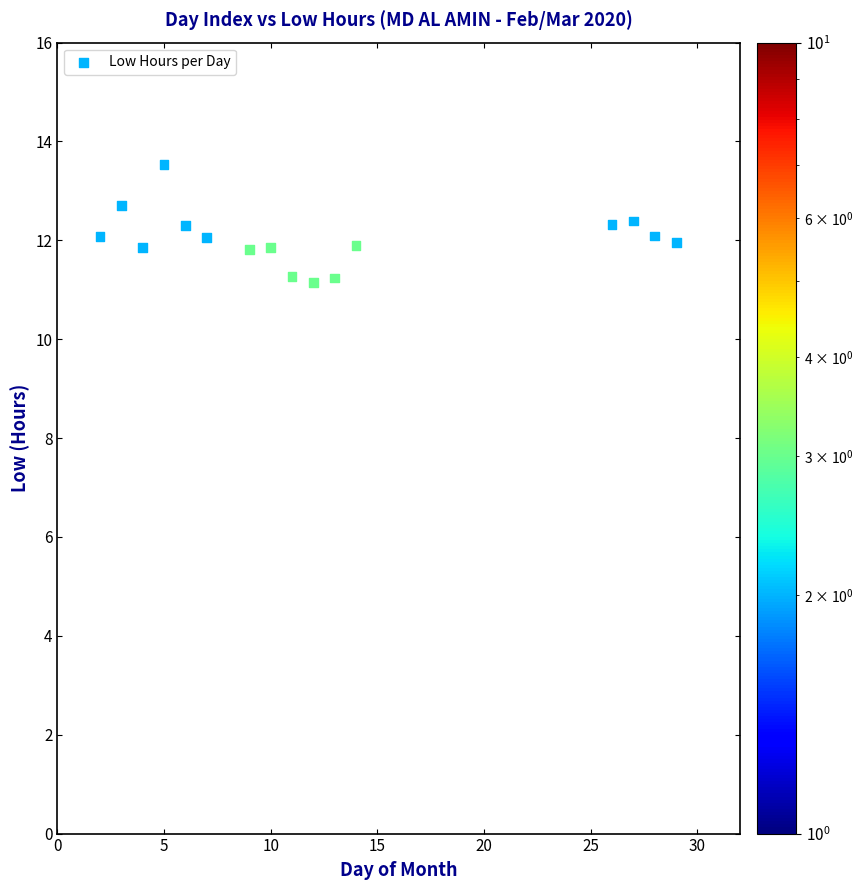

What is the range of X values (max minus min)?

27.0